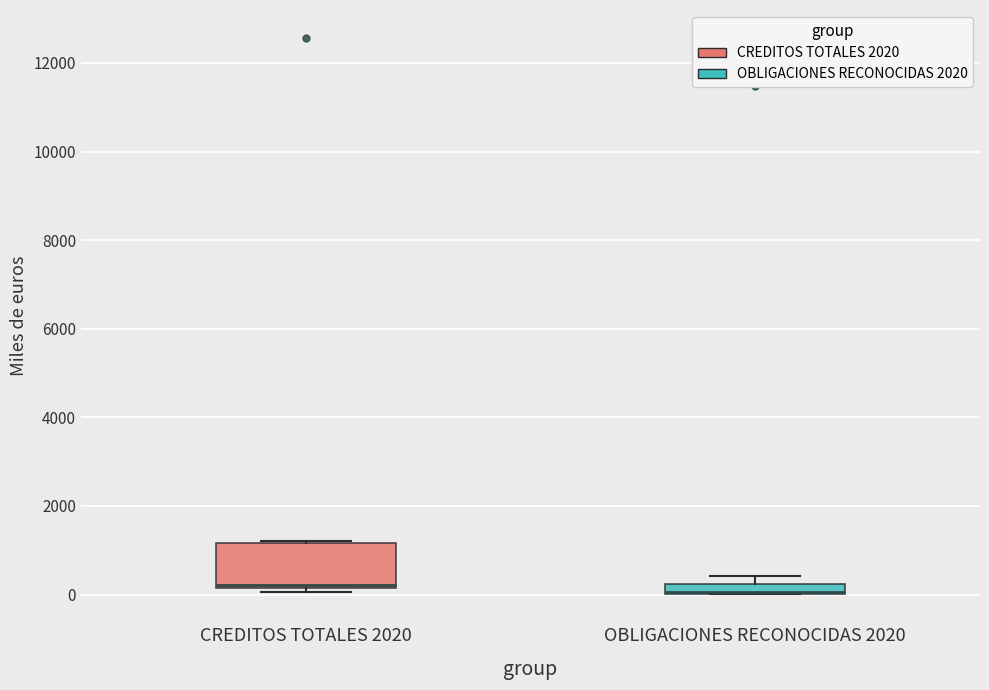

Where is the lower edge of the box for OBLIGACIONES RECONOCIDAS 2020 on the y-axis? The values are not printed on the chart, so give them approximately, as read against the axis.

0